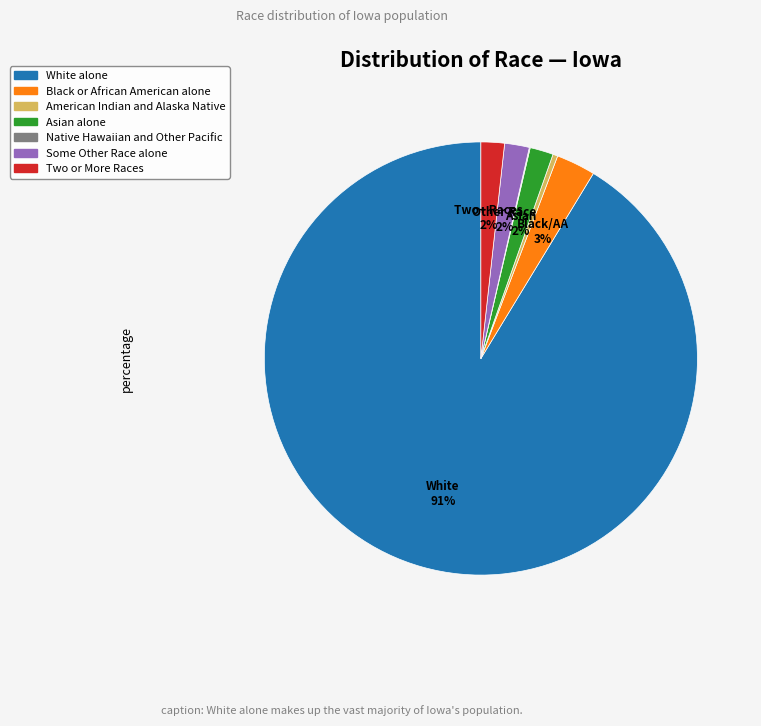

Which slice is the largest?

White alone